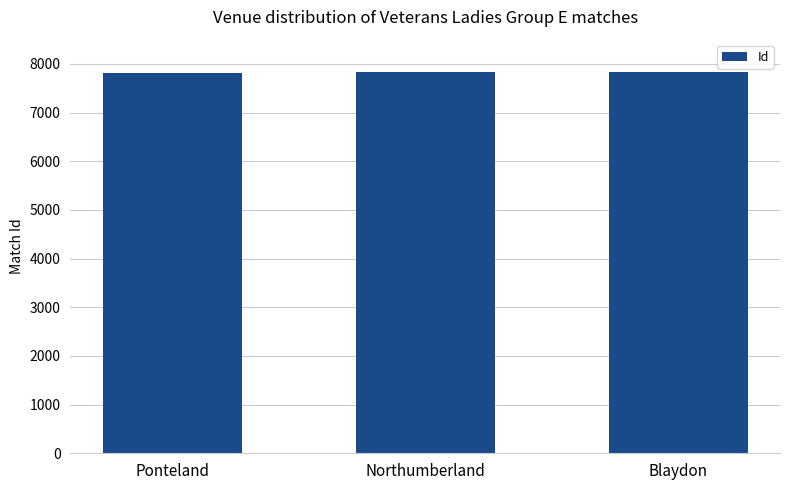

How many distinct data groups are displayed?

1